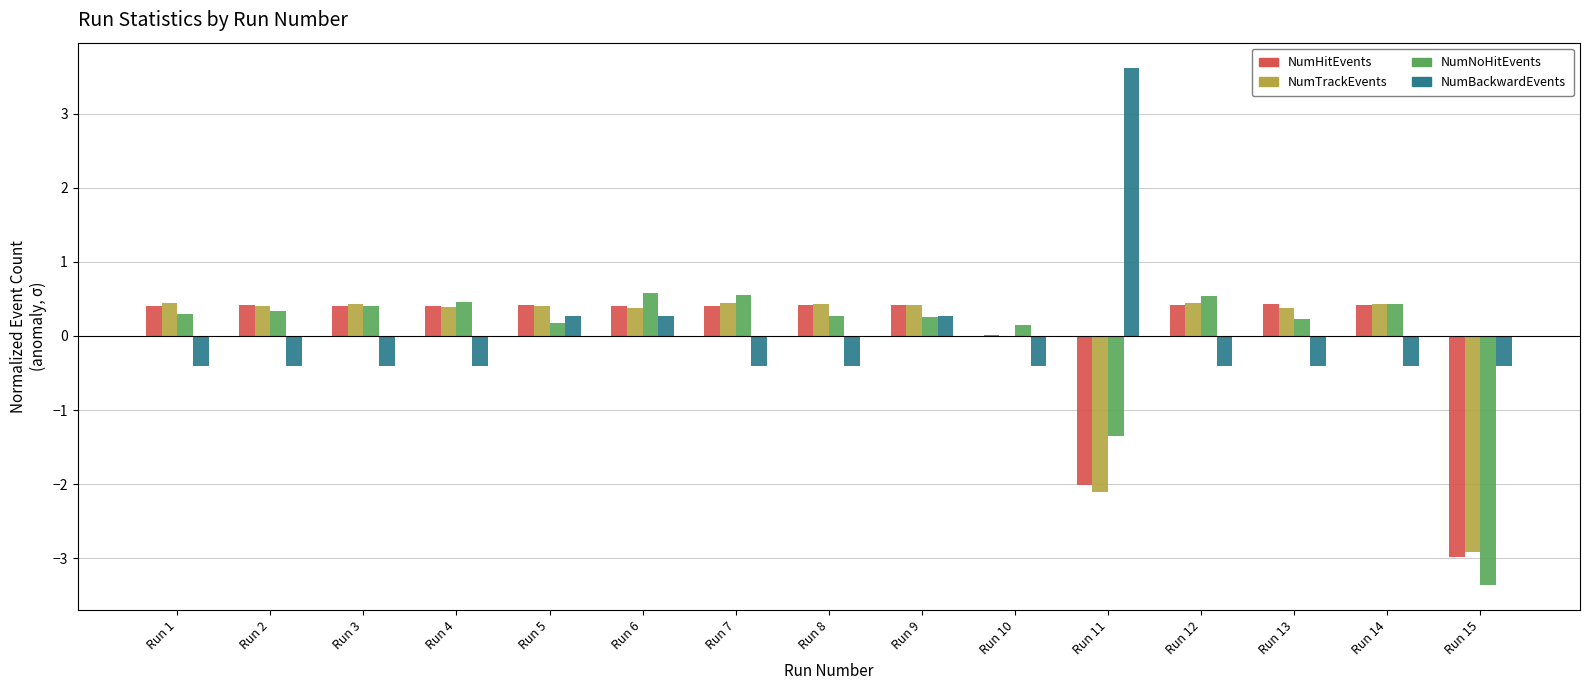

The NumHitEvents series shows 0.0 at Run 10. True or false?

True